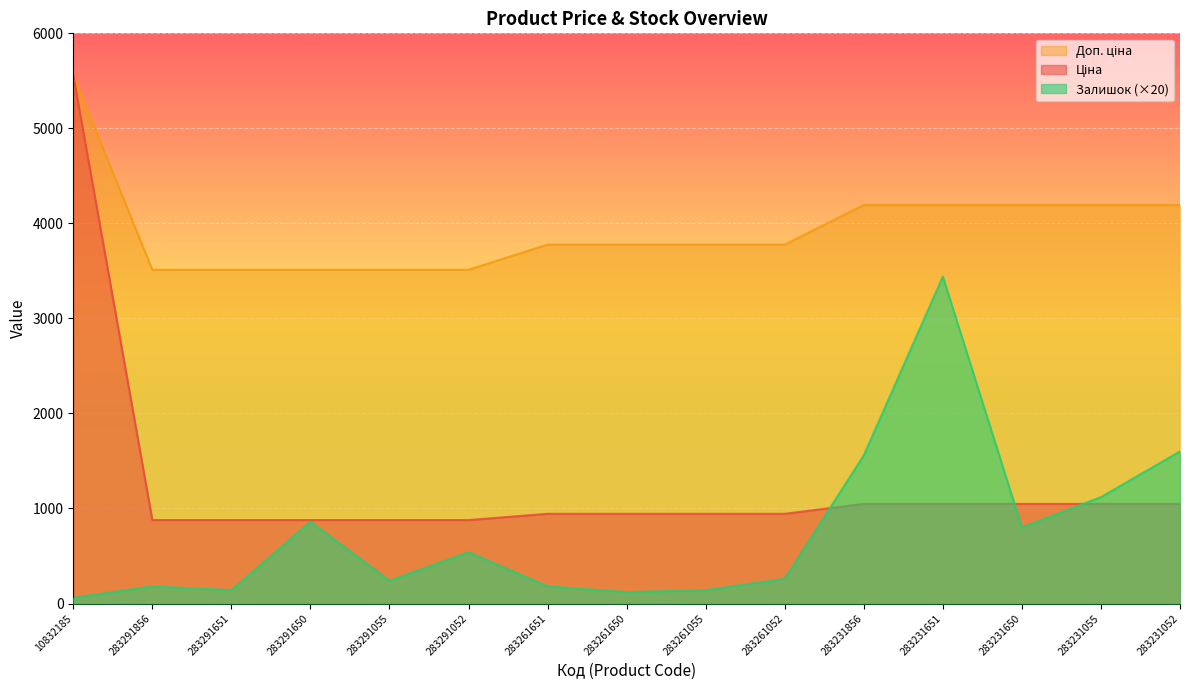

What position from the left is 283291856?

2